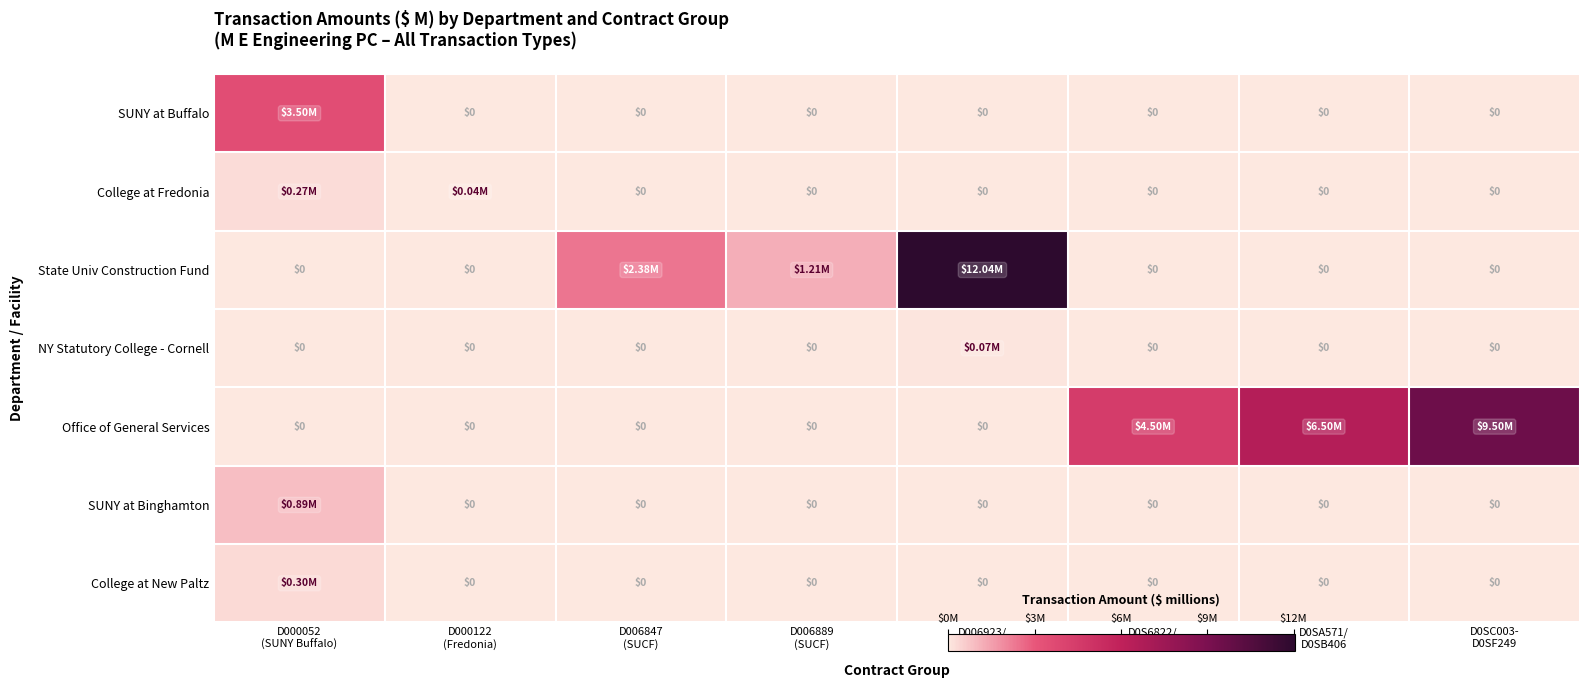

Between D006889 (SUCF) and D0SA571/ D0SB406, which series saw the biggest shift?

Office of General Services